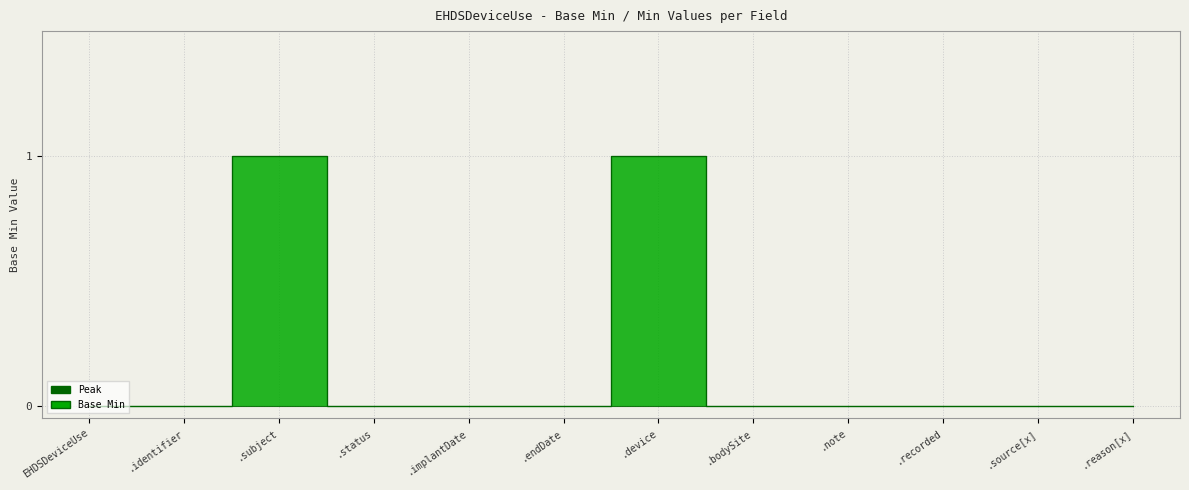

True or false: the data has more than 1 interior local peaks.

True